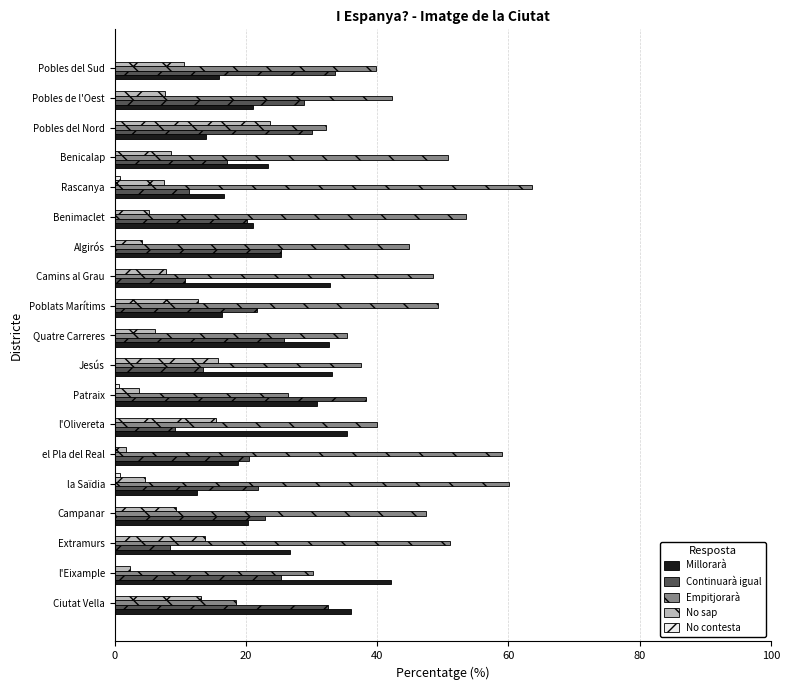

What is the sum of all Empitjorarà values?

830.8